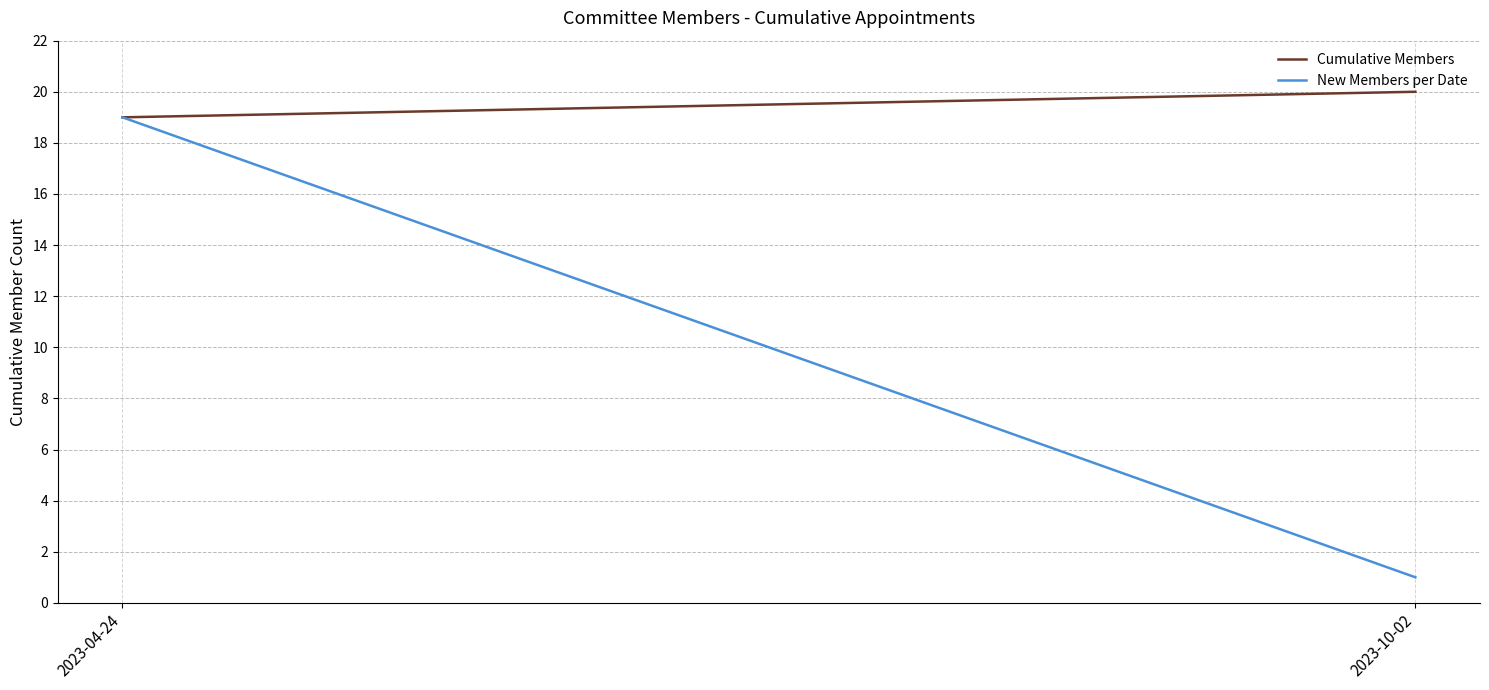

What is the label of the 2nd point from the left?

2023-10-02